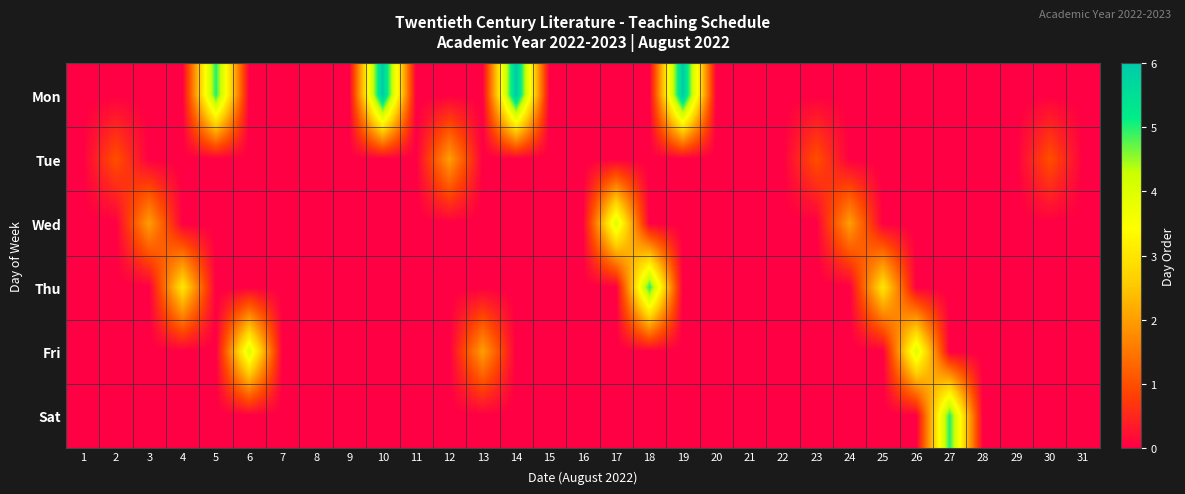

Which series has the largest total across all categories?

Mon